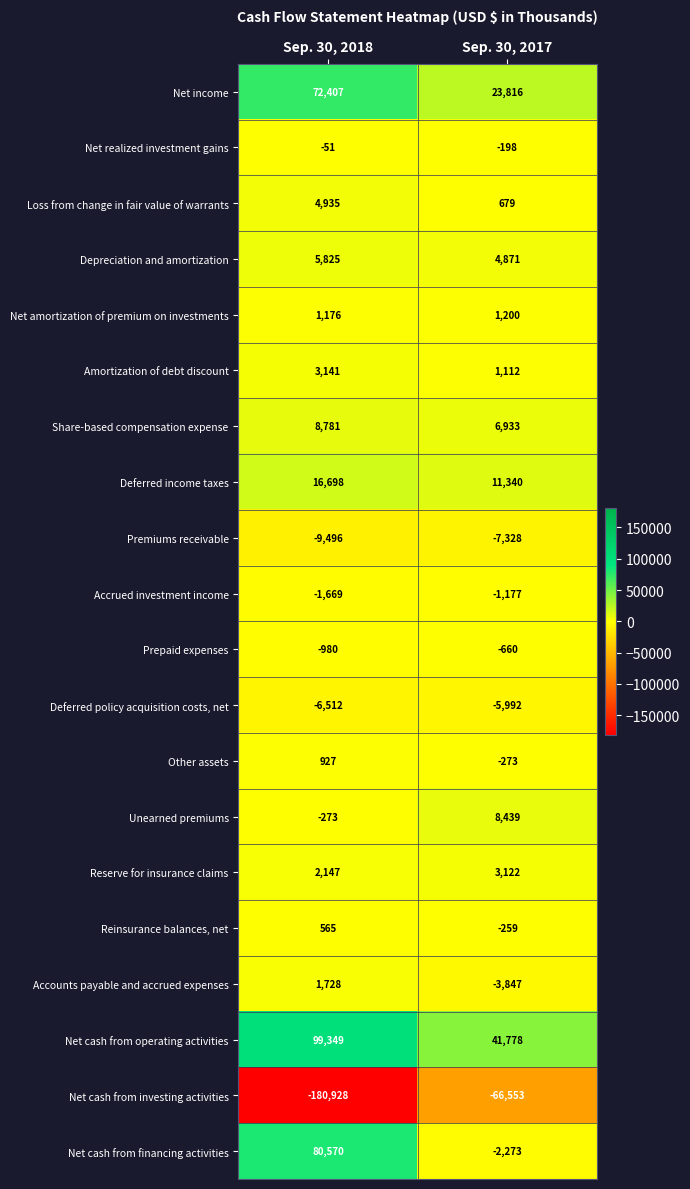

Where is Reserve for insurance claims nearest to the value 2634?

Sep. 30, 2018